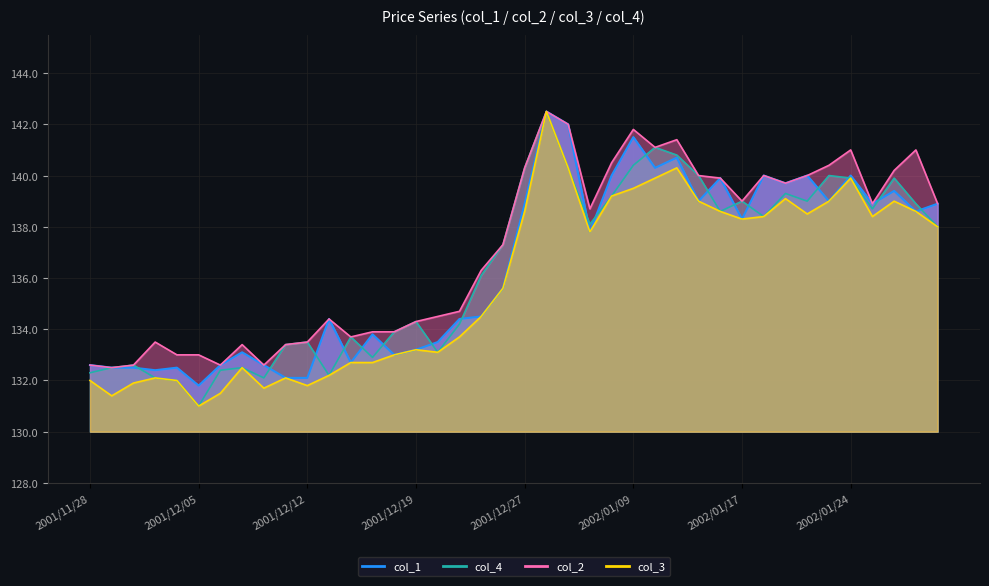

At which label does col_1 first exceed 137?

2001/12/27